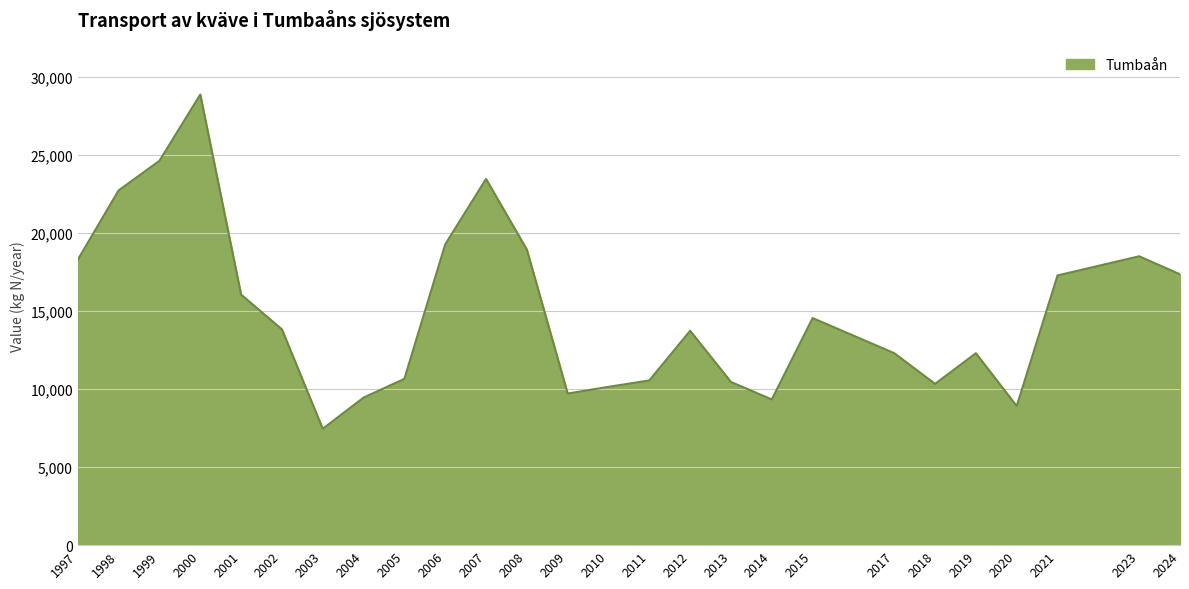

What is the difference between the values at 1998 and 2001?

6673